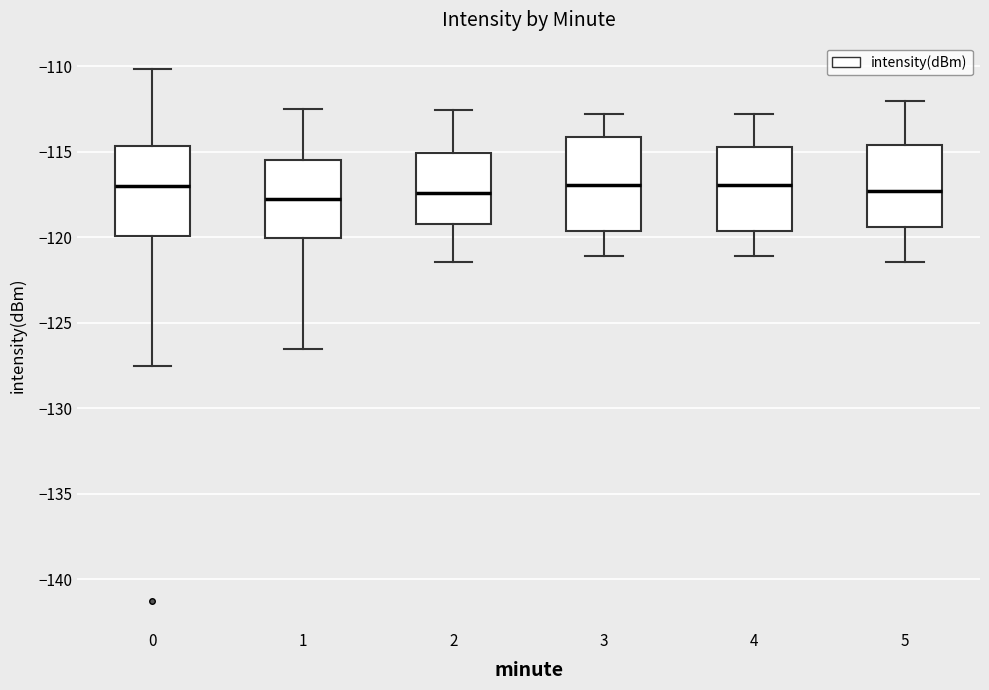

Reading left to right, read every box against the y-axis: the position of its median line, the range the box covers, and the ends of its whiskers. The values are not printed on the chart, so give them approximately, as read against the axis.

0: median -117.0, box -120.0 to -114.5, whiskers -127.5 to -110.0
1: median -118.0, box -120.0 to -115.5, whiskers -126.5 to -112.5
2: median -117.5, box -119.0 to -115.0, whiskers -121.5 to -112.5
3: median -117.0, box -119.5 to -114.0, whiskers -121.0 to -113.0
4: median -117.0, box -119.5 to -114.5, whiskers -121.0 to -113.0
5: median -117.5, box -119.5 to -114.5, whiskers -121.5 to -112.0